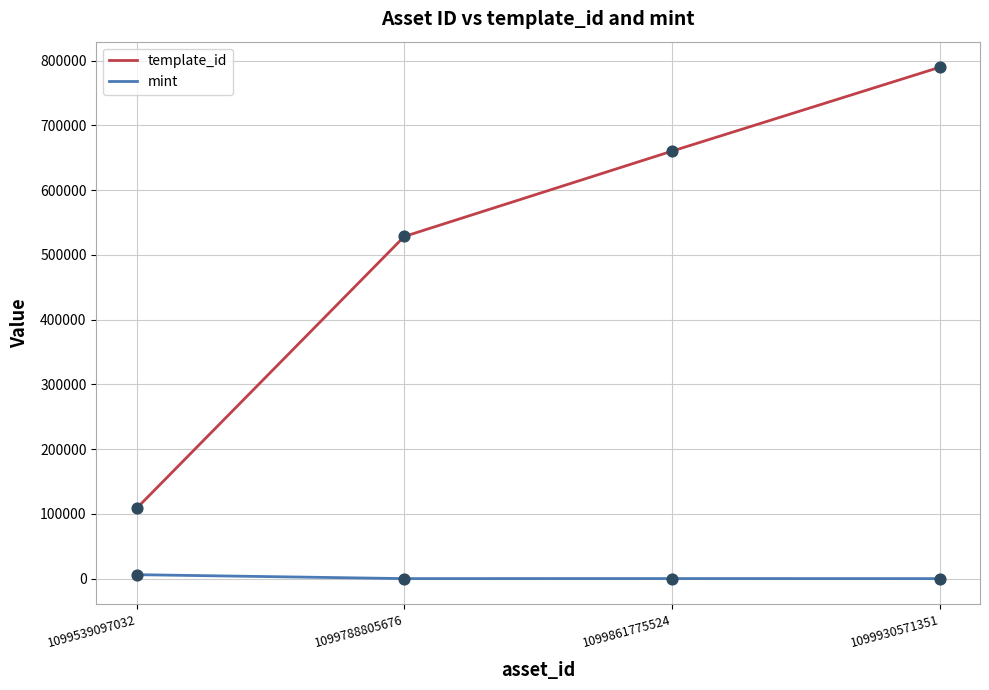

At which category is the sum across all series the highest?

1099930571351